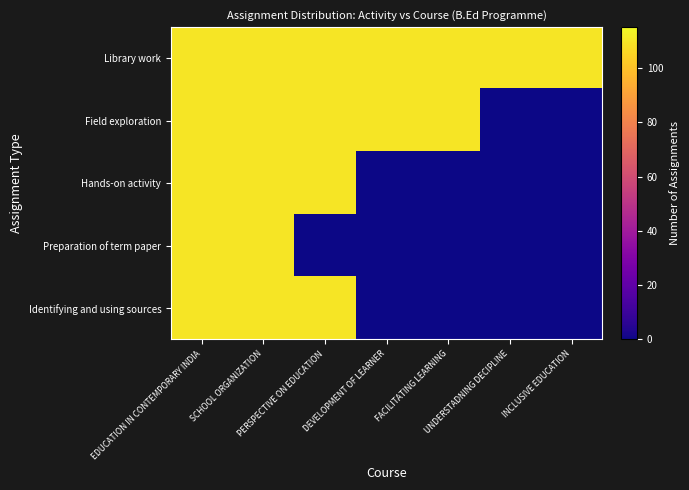

Between FACILITATING LEARNING and UNDERSTADNING DECIPLINE, which series saw the biggest shift?

Field exploration